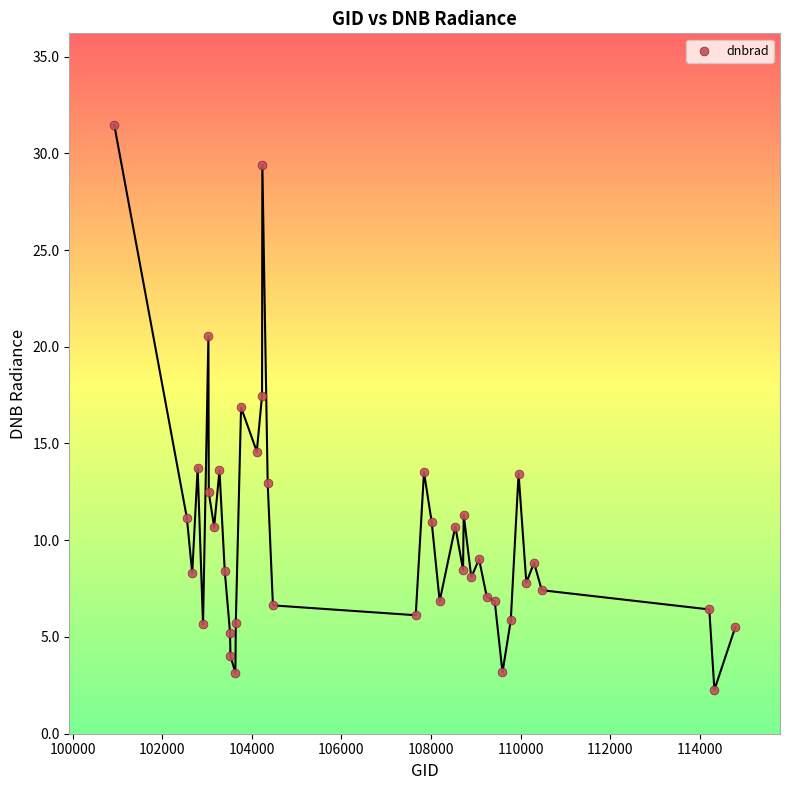

What Y value in the scatter plot is closest to 16?

16.9